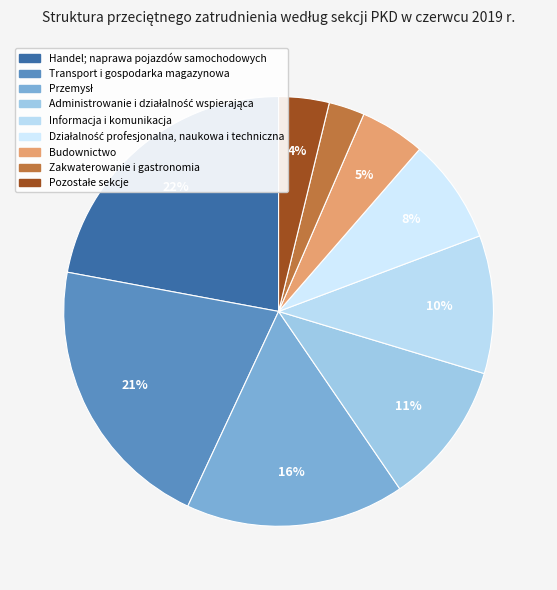

Count the number of slices in the pie.

9